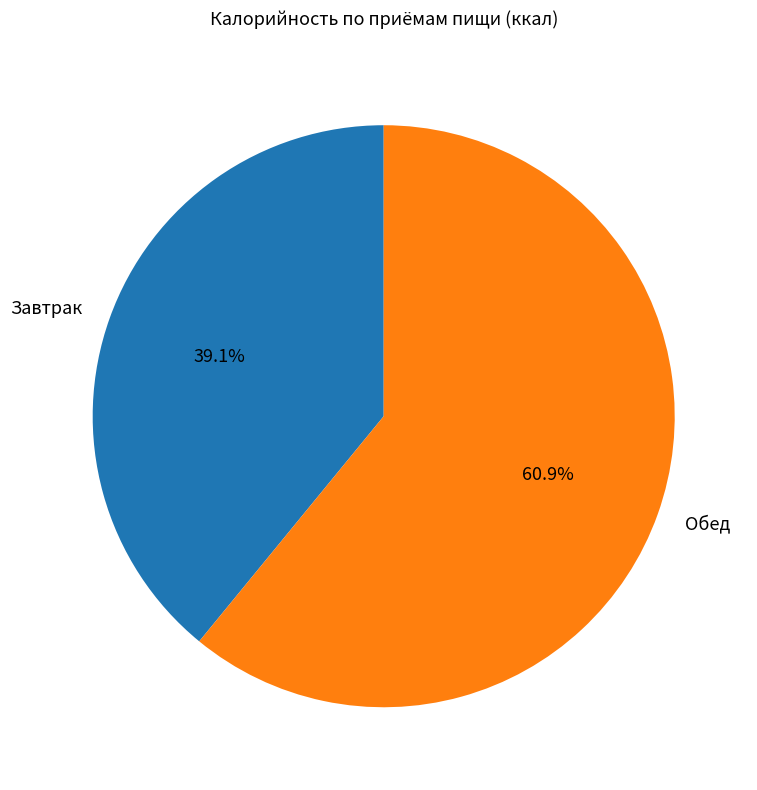

Is Завтрак the majority of the pie?

No